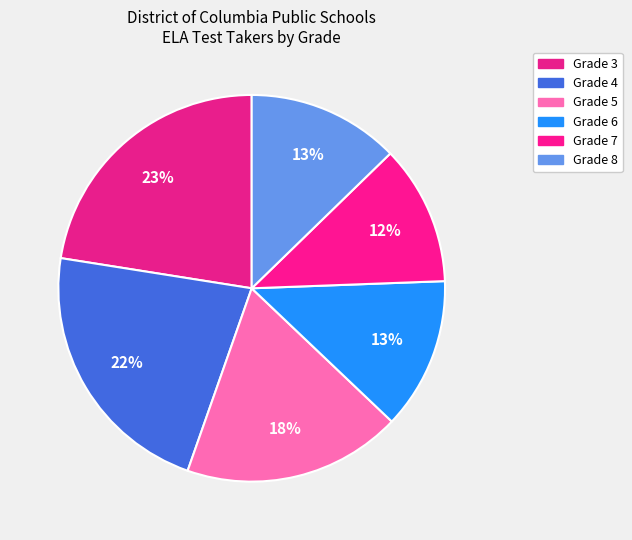

Between Grade 7 and Grade 4, which is larger?

Grade 4